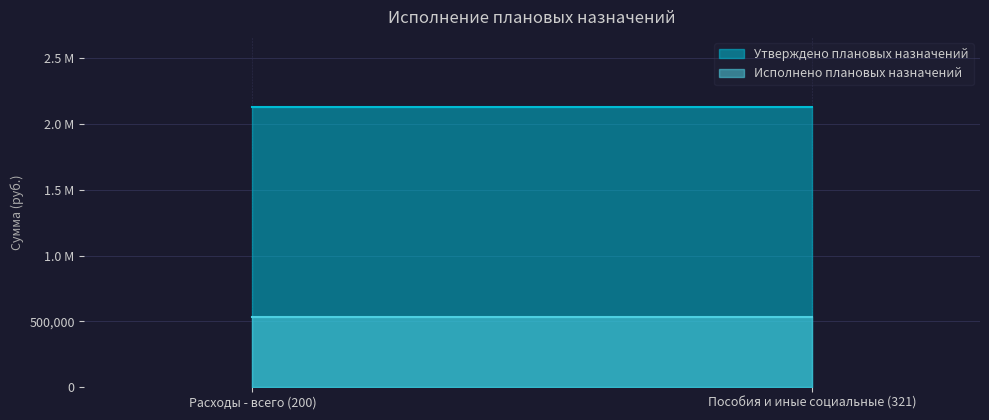

Reading left to right, extract all data points from this chart.

Утверждено плановых назначений: Расходы - всего (200)=2130570	Пособия и иные социальные (321)=2130570
Исполнено плановых назначений: Расходы - всего (200)=530650	Пособия и иные социальные (321)=530650